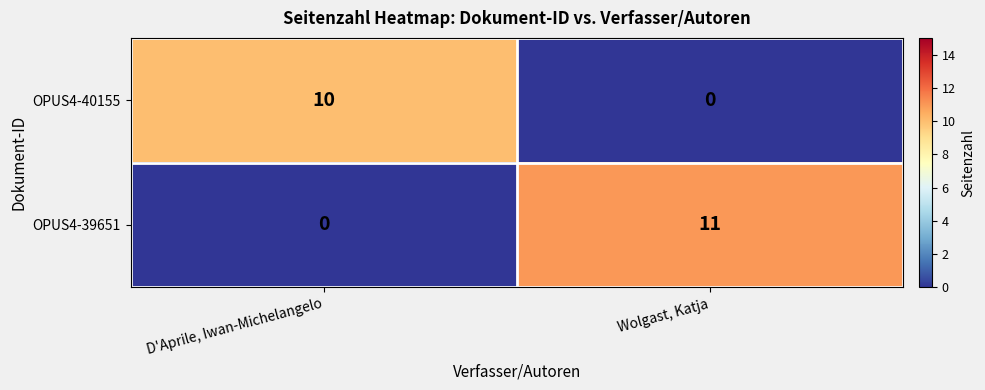

True or false: OPUS4-40155 has a value of 10 at D'Aprile, Iwan-Michelangelo.

True